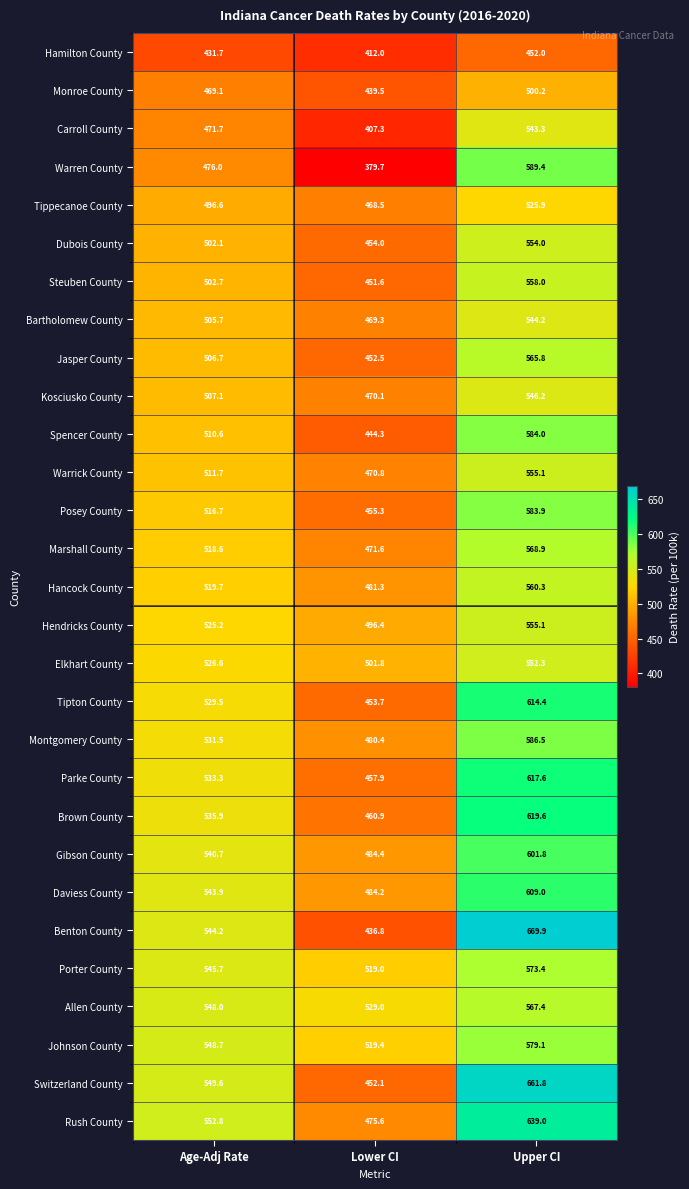

Between Lower CI and Upper CI, which series saw the biggest shift?

Benton County